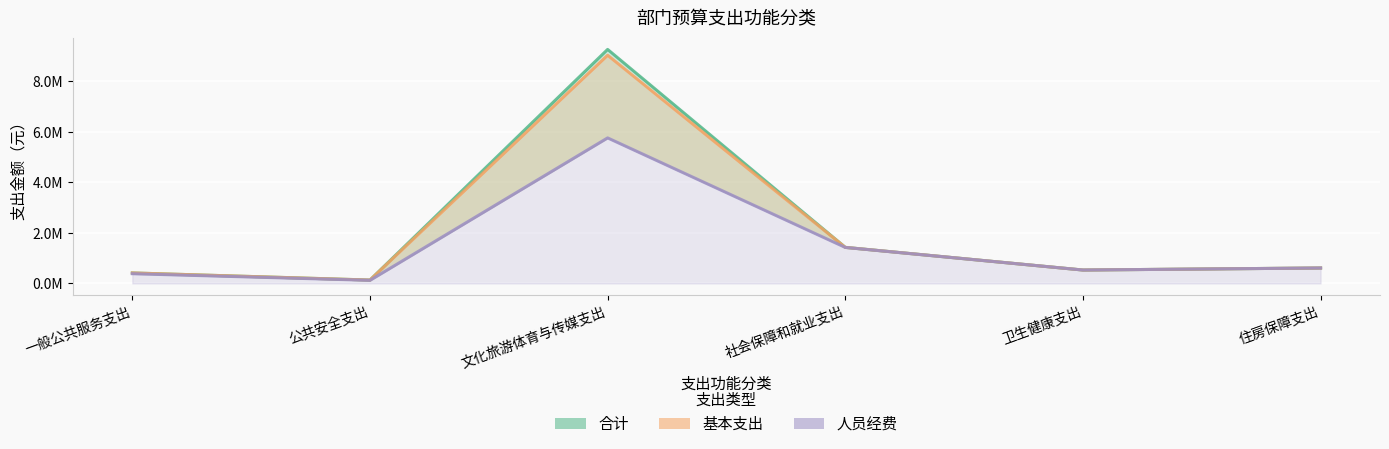

Which has a higher value, 社会保障和就业支出 or 文化旅游体育与传媒支出?

文化旅游体育与传媒支出